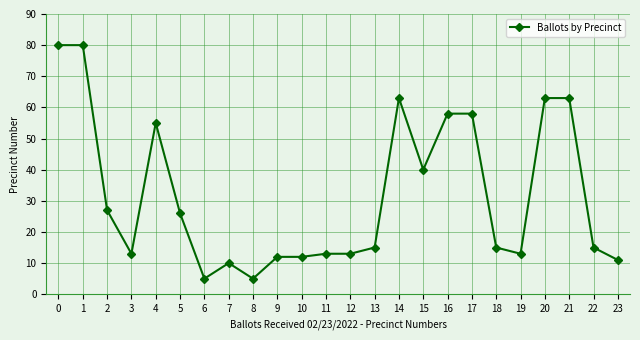

What is the maximum value shown in the chart?

80